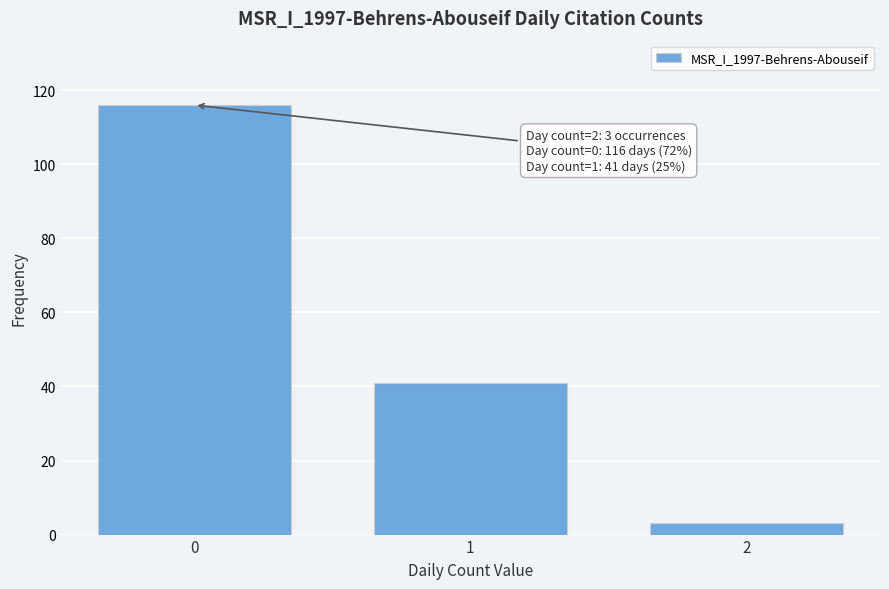

Reading left to right, extract all data points from this chart.

0=116	1=41	2=3